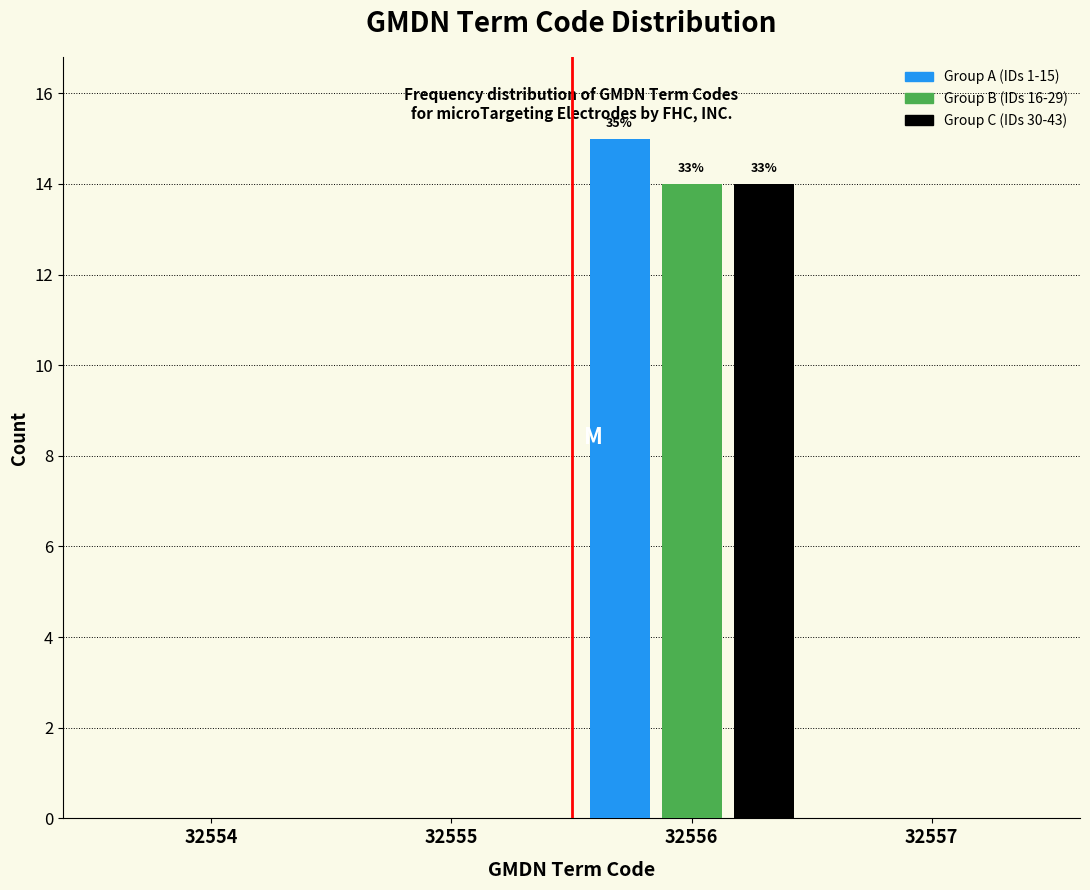

Reading left to right, what are all the values shown in this chart?

Group A (IDs 1-15): 32554=0	32555=0	32556=15	32557=0
Group B (IDs 16-29): 32554=0	32555=0	32556=14	32557=0
Group C (IDs 30-43): 32554=0	32555=0	32556=14	32557=0